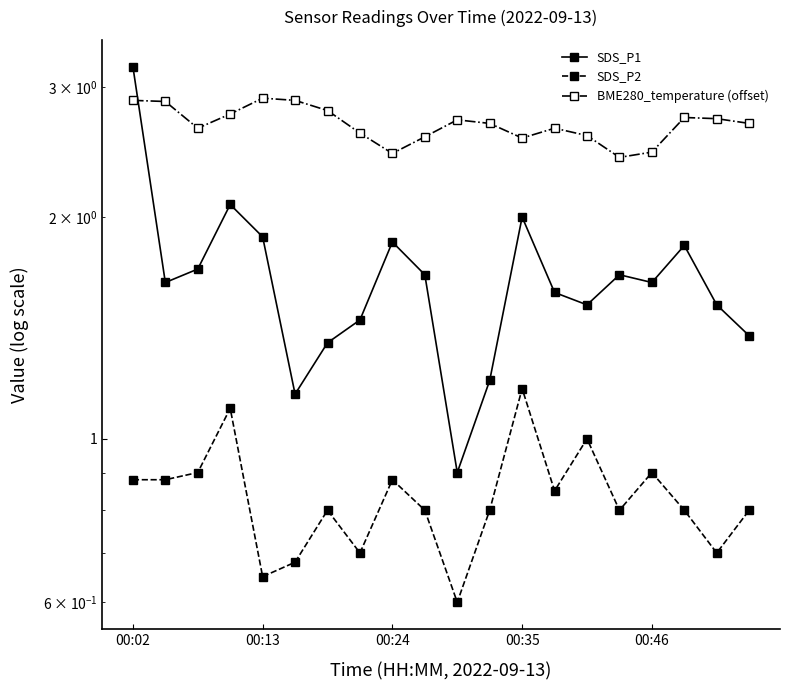

What is the sum of the BME280_temperature (offset) values at 00:02 and 5?

5.8